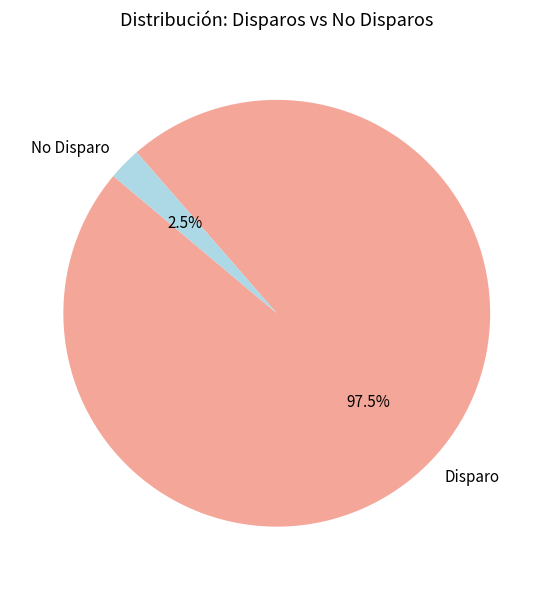

Which slice represents more than half of the pie?

Disparo